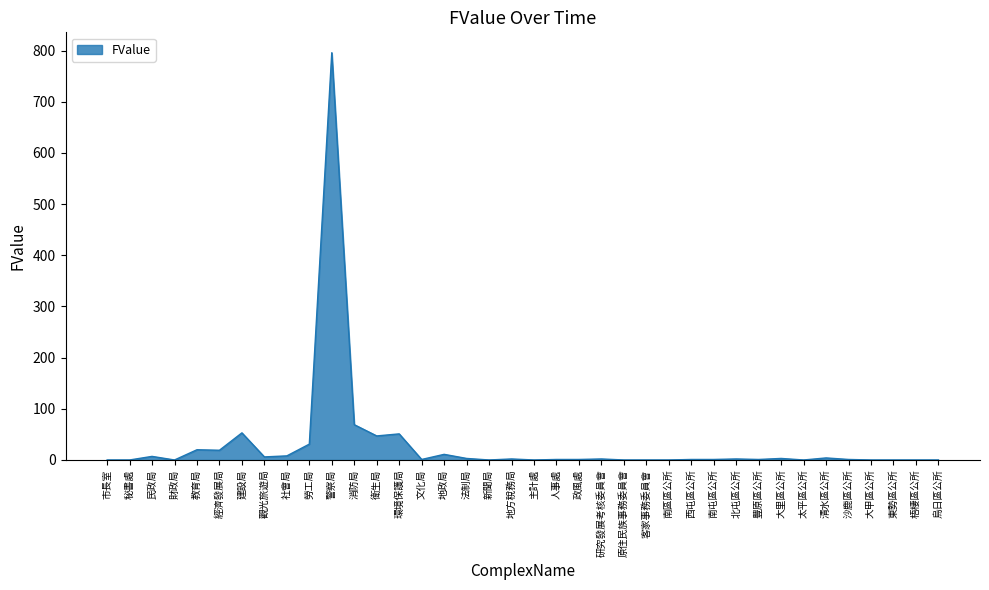

Where is the first local maximum?

民政局